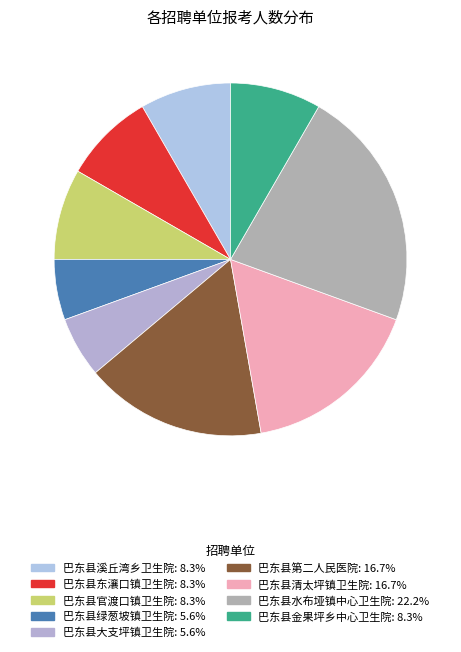

To the nearest percent, what portion does 巴东县东瀼口镇卫生院 represent?

8%